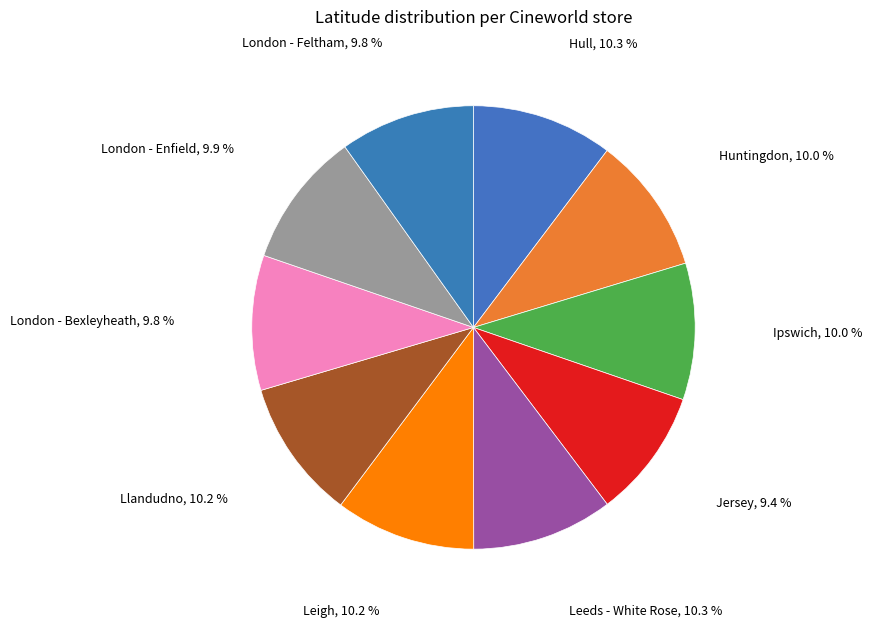

To the nearest percent, what is the average slice percentage?

10%